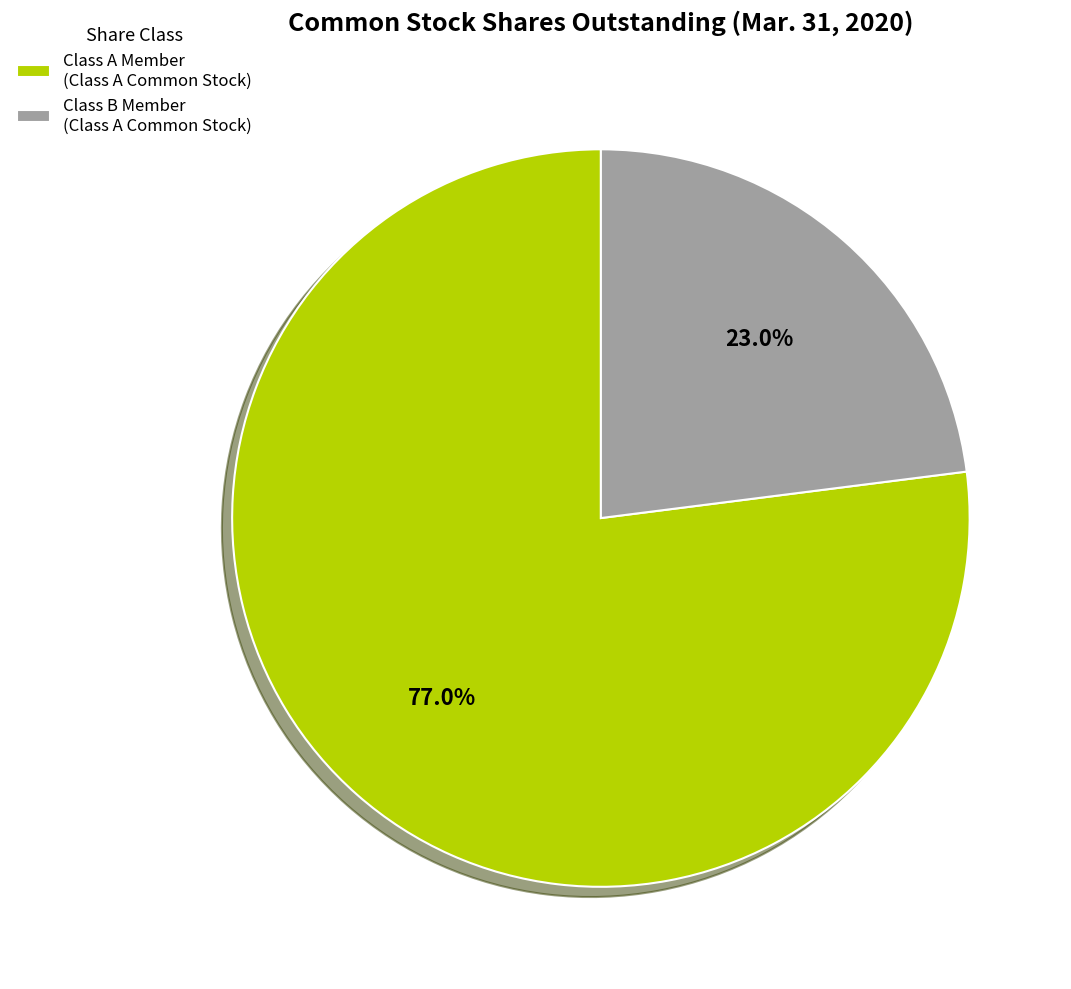

Is there any slice that represents more than half of the pie?

Yes